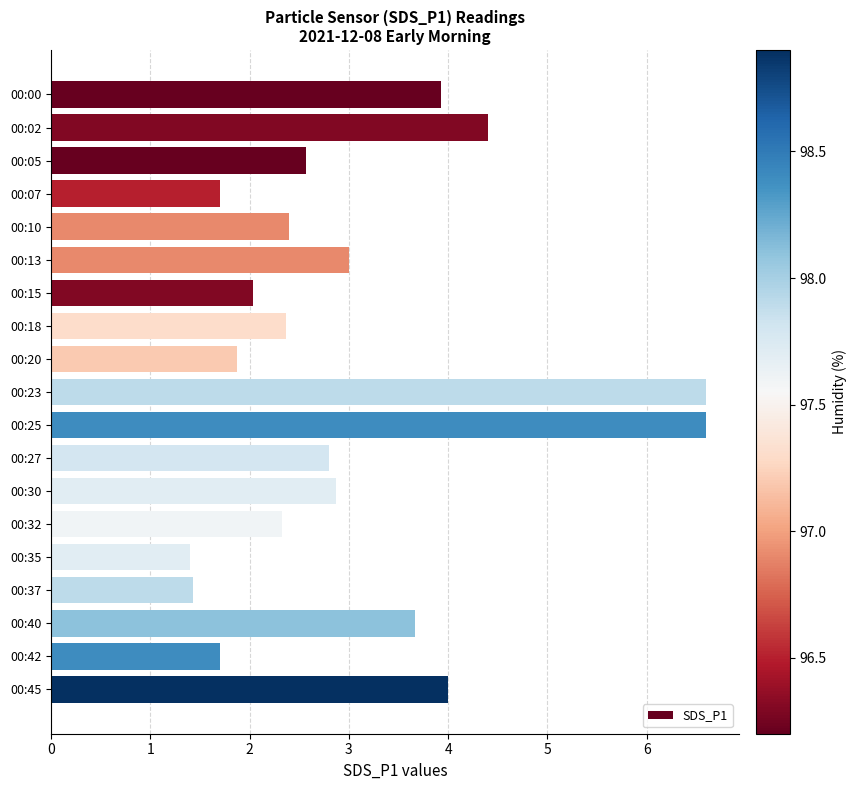

What is the difference between the second highest and second lowest values?

5.2